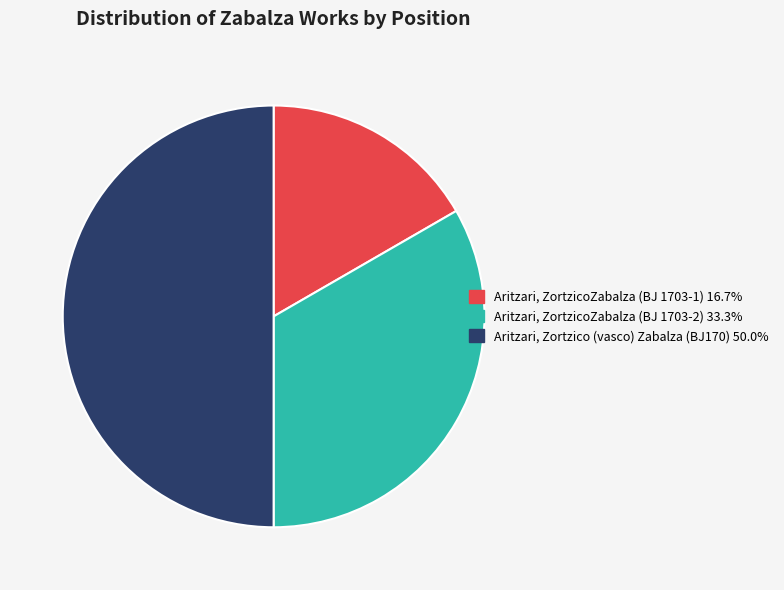

Which slice is the smallest?

Aritzari, ZortzicoZabalza (BJ 1703-1)